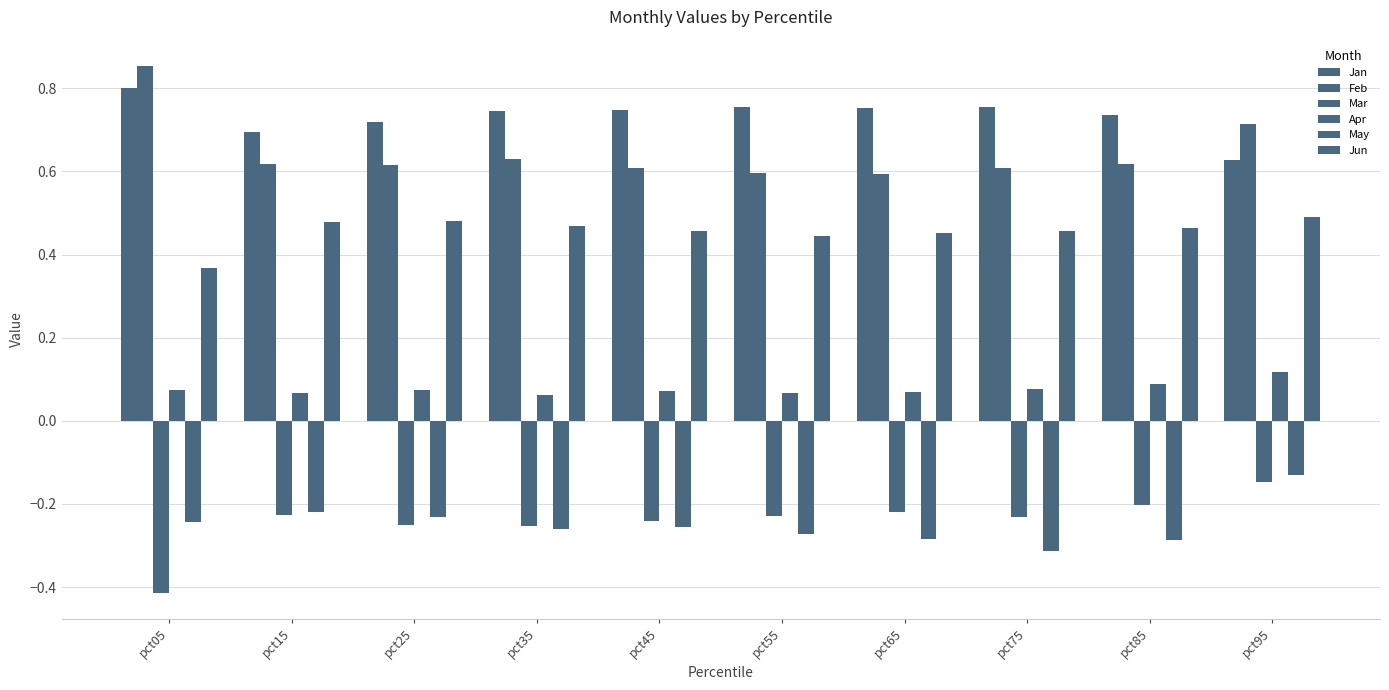

Rank the categories by Feb value from lowest to highest.

pct65, pct55, pct75, pct45, pct25, pct15, pct85, pct35, pct95, pct05